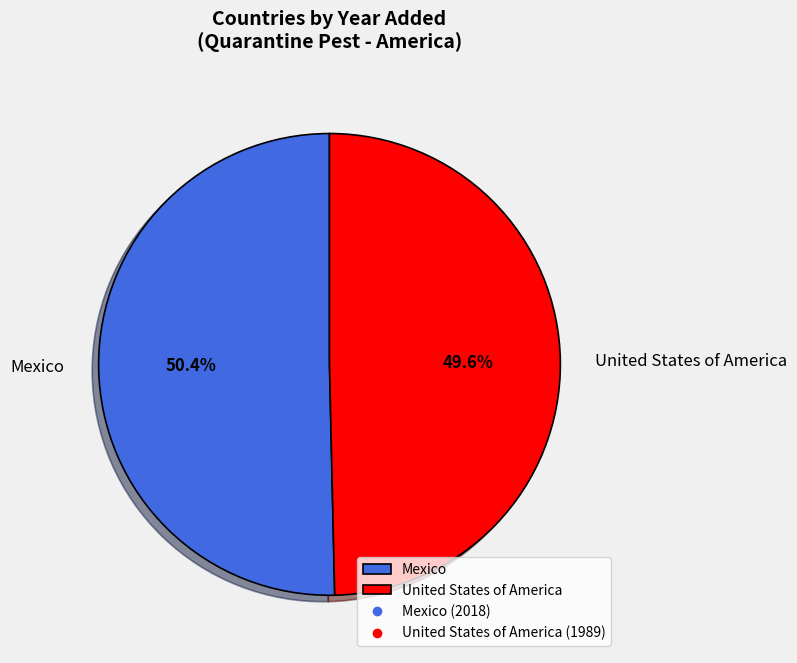

How many segments does this pie chart have?

2